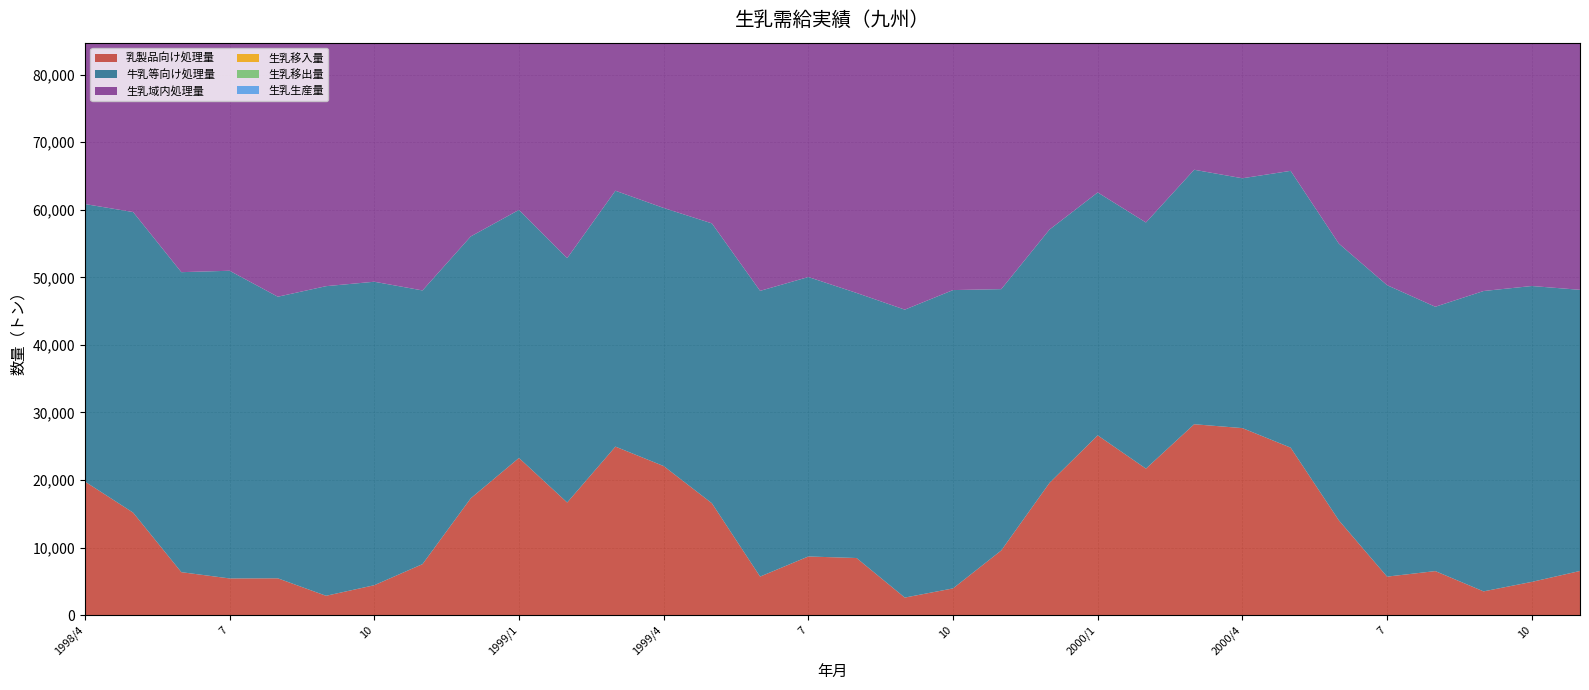

Reading left to right, extract all data points from this chart.

生乳生産量: 1998/4=72103	5=72989	6=67389	7=64493	8=61253	9=63503	10=65328	11=63966	12=68157	1999/1=70103	2=65423	3=74063	1999/4=71303	5=71805	6=65367	7=64646	8=62916	9=60753	10=65903	11=65477	12=69348	2000/1=71691	2=69331	3=76645	2000/4=74988	5=77028	6=70950	7=66867	8=64395	9=62867	10=66350	11=64645
生乳移出量: 1998/4=51180	5=49337	6=45517	7=42922	8=41469	9=41687	10=43511	11=43577	12=49046	1999/1=51508	2=47129	3=55138	1999/4=52752	5=52147	6=47233	7=47843	8=46517	9=42760	10=47242	11=48587	12=52822	2000/1=55394	2=53265	3=60510	2000/4=50116	5=50120	6=45342	7=41897	8=41564	9=38386	10=41555	11=39683
生乳移入量: 1998/4=40771	5=36847	6=29683	7=30170	8=28061	9=27601	10=28253	11=28367	12=37686	1999/1=42159	2=35276	3=44710	1999/4=42541	5=39164	6=30629	7=34030	8=32005	9=27932	10=30169	11=32061	12=41297	2000/1=47012	2=42772	3=50598	2000/4=40567	5=39668	6=30164	7=24646	8=23550	9=24192	10=24613	11=23851
生乳域内処理量: 1998/4=60850	5=59663	6=50768	7=50975	8=47133	9=48694	10=49350	11=48062	12=56052	1999/1=59985	2=52844	3=62818	1999/4=60269	5=57987	6=48000	7=50049	8=47691	9=45220	10=48114	11=48256	12=57069	2000/1=62563	2=58120	3=65923	2000/4=64663	5=65761	6=54993	7=48842	8=45647	9=47976	10=48717	11=48154
牛乳等向け処理量: 1998/4=41070	5=44484	6=44400	7=45534	8=41674	9=45821	10=44913	11=40503	12=38752	1999/1=36713	2=36166	3=37869	1999/4=38196	5=41417	6=42285	7=41359	8=39229	9=42612	10=44149	11=38675	12=37491	2000/1=35947	2=36428	3=37662	2000/4=36974	5=40962	6=40954	7=43133	8=39120	9=44451	10=43788	11=41607
乳製品向け処理量: 1998/4=19780	5=15179	6=6368	7=5441	8=5459	9=2873	10=4437	11=7559	12=17300	1999/1=23272	2=16678	3=24949	1999/4=22073	5=16570	6=5715	7=8690	8=8462	9=2608	10=3965	11=9581	12=19578	2000/1=26616	2=21692	3=28261	2000/4=27689	5=24799	6=14039	7=5709	8=6527	9=3525	10=4929	11=6547